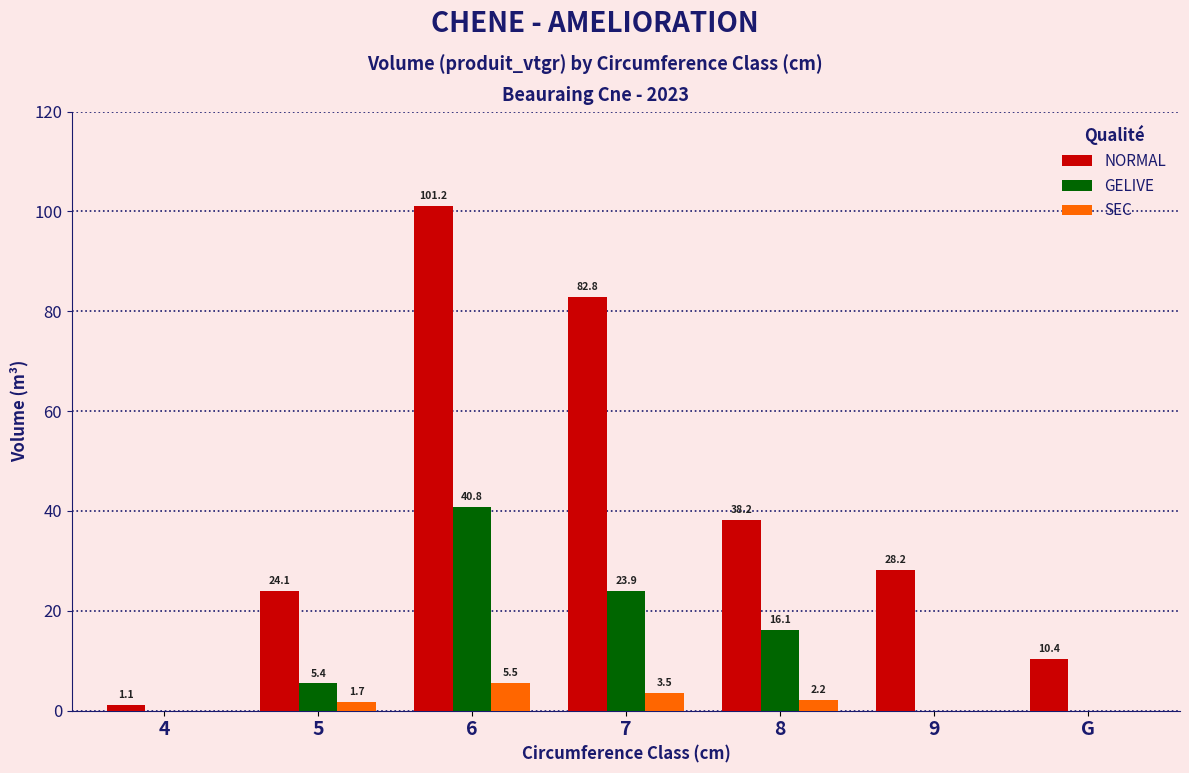

What is the sum of the GELIVE values at 8 and 5?

21.5